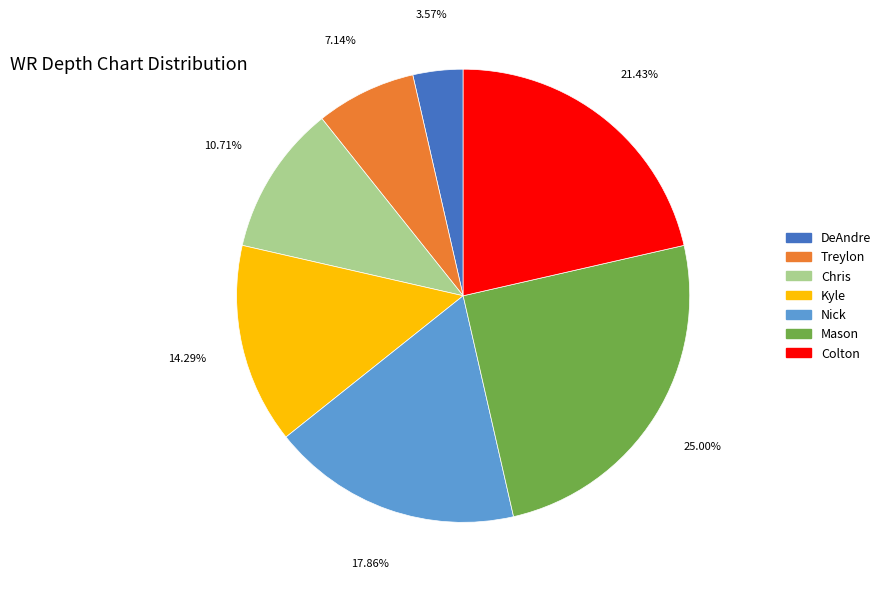

Which slice is the smallest?

DeAndre